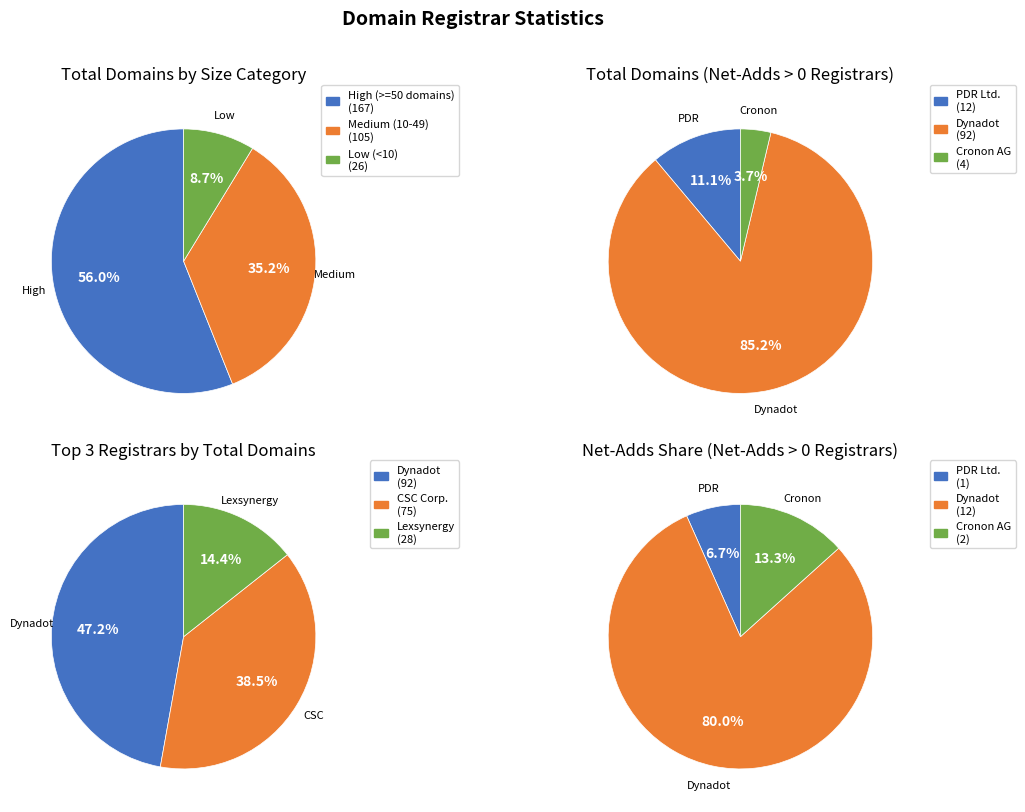

Is Cronon AG the majority of the pie?

No